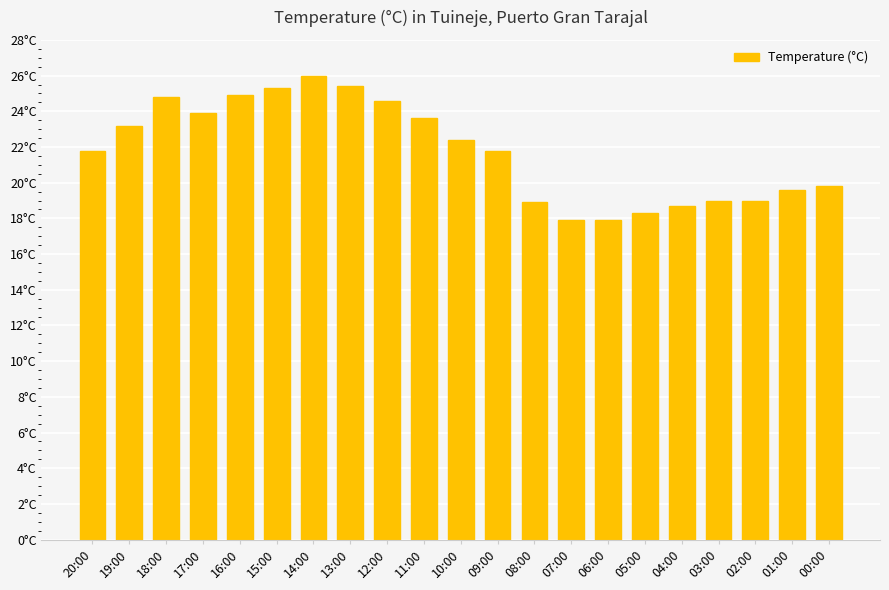

Are the bars horizontal?

No